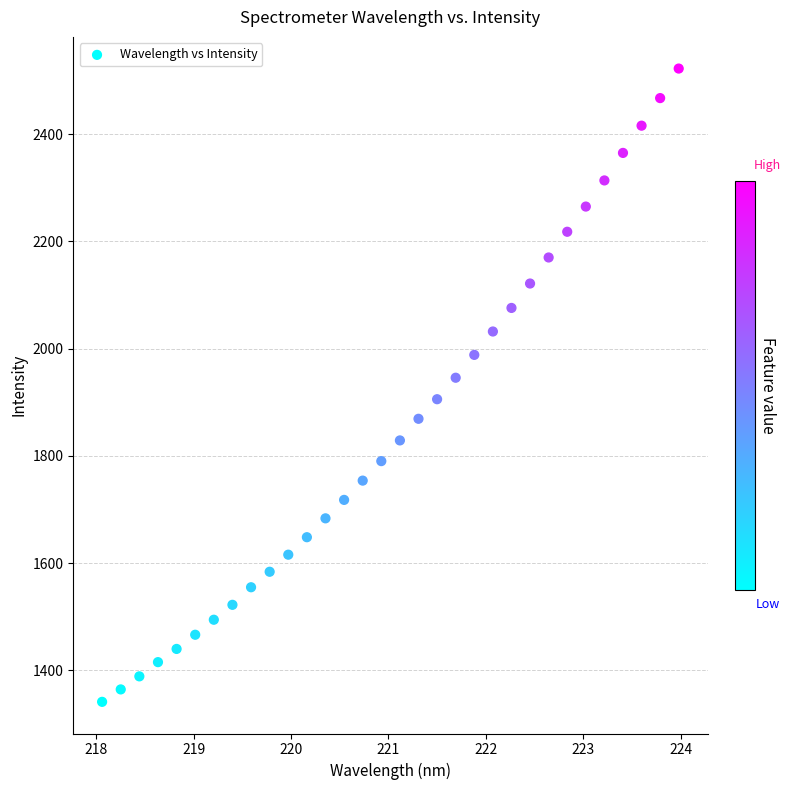

What is the range of Y values (max minus min)?

1181.8